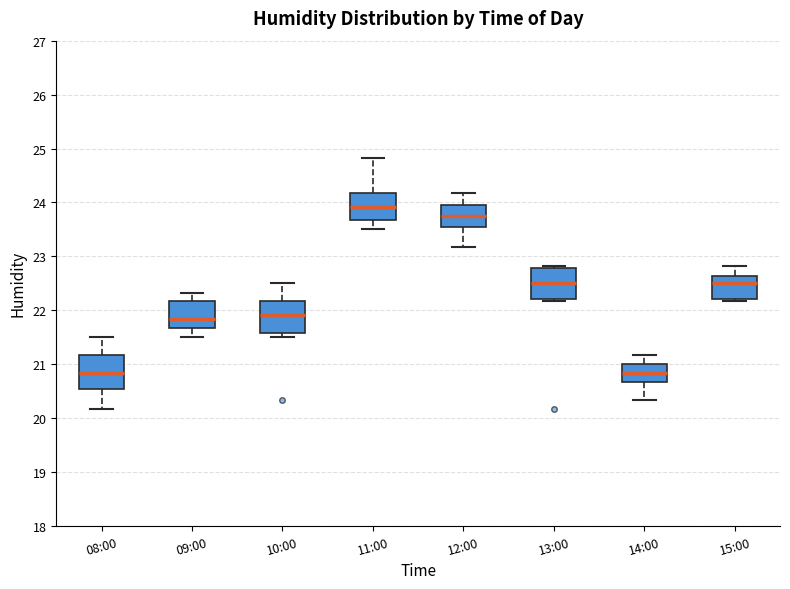

Where does the upper whisker of the box for 14:00 end on the y-axis? The values are not printed on the chart, so give them approximately, as read against the axis.

21.2